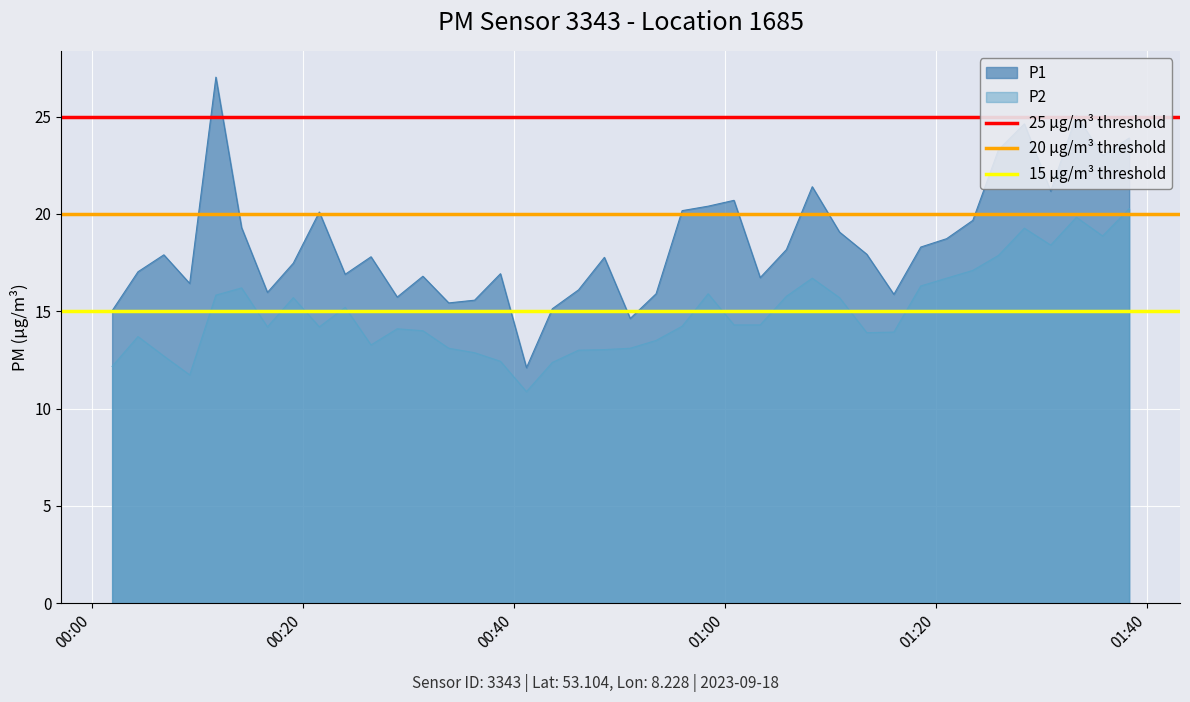

What is the lowest value of the P1 series?

12.1